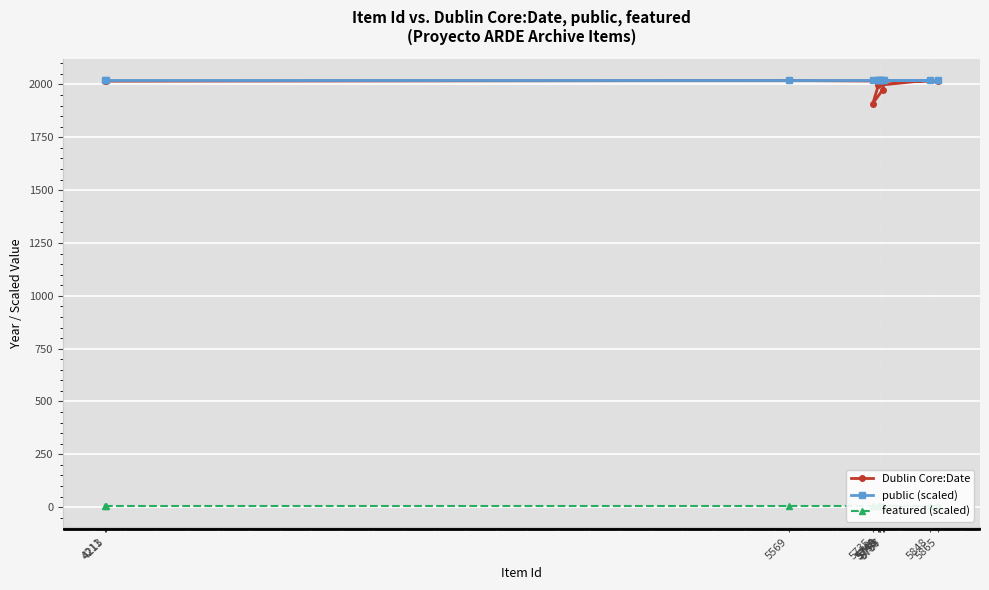

Reading right to left, extract all data points from this chart.

Dublin Core:Date: 5750=2018	5749=2018	5748=2018	5757=2017	5755=1976	5735=1910	5746=1996	5848=2021	5865=2015	5569=2019	4213=2016	4211=2016
public (scaled): 5750=2021	5749=2021	5748=2021	5757=2021	5755=2021	5735=2021	5746=2021	5848=2021	5865=2021	5569=2021	4213=2021	4211=2021
featured (scaled): 5750=6	5749=6	5748=6	5757=6	5755=6	5735=6	5746=6	5848=6	5865=6	5569=6	4213=6	4211=6